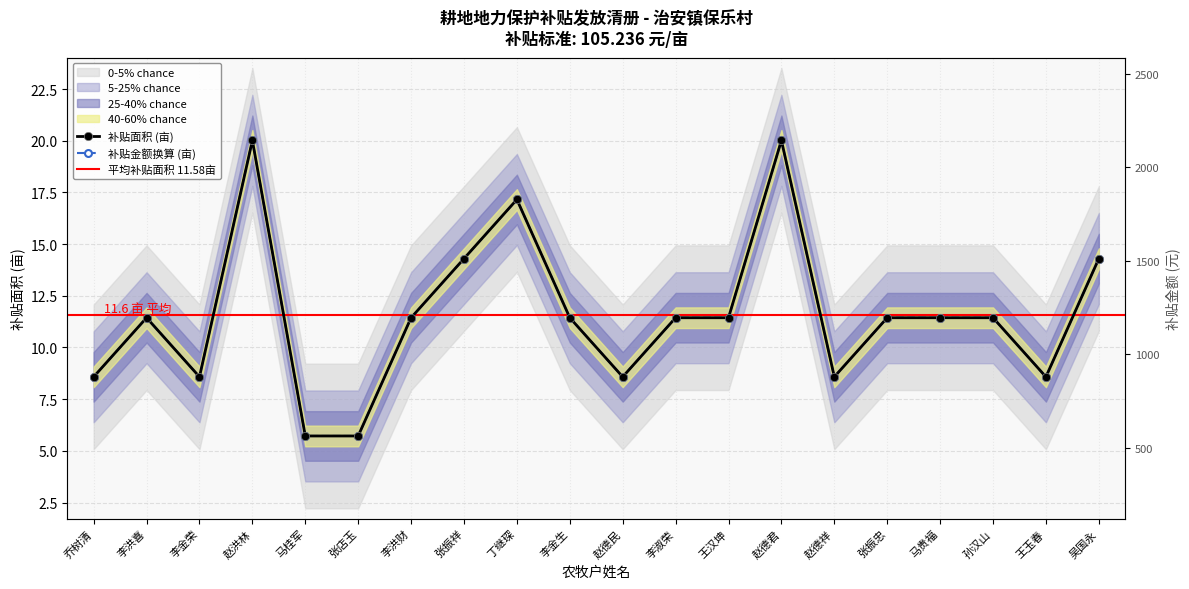

Reading left to right, what are all the values shown in this chart?

补贴面积: 8.6	11.4	8.6	20.0	5.7	5.7	11.4	14.3	17.2	11.4	8.6	11.4	11.4	20.0	8.6	11.4	11.4	11.4	8.6	14.3
补贴金额: 8.6	11.4	8.6	20.0	5.7	5.7	11.4	14.3	17.2	11.4	8.6	11.4	11.4	20.0	8.6	11.4	11.4	11.4	8.6	14.3